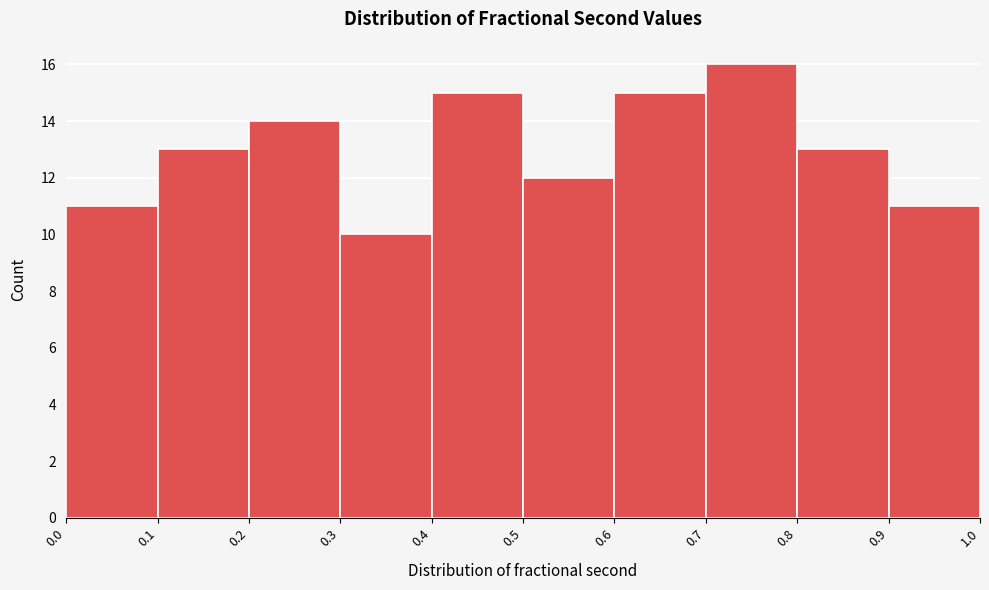

Reading left to right, transcribe this chart: for each bar, give the range it covers on the x-axis and its height. The values are not printed on the chart, so give them approximately, as read against the axis.

0.0 to 0.1: 11
0.1 to 0.2: 13
0.2 to 0.3: 14
0.3 to 0.4: 10
0.4 to 0.5: 15
0.5 to 0.6: 12
0.6 to 0.7: 15
0.7 to 0.8: 16
0.8 to 0.9: 13
0.9 to 1.0: 11